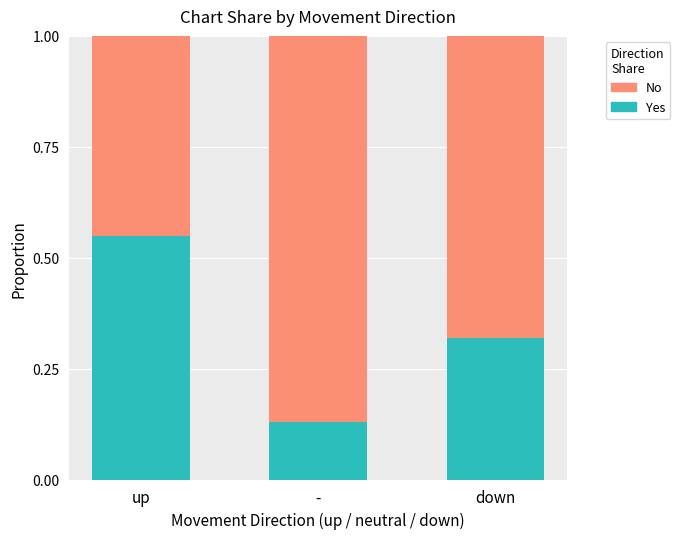

True or false: Yes has a value of 0.1 at down.

False